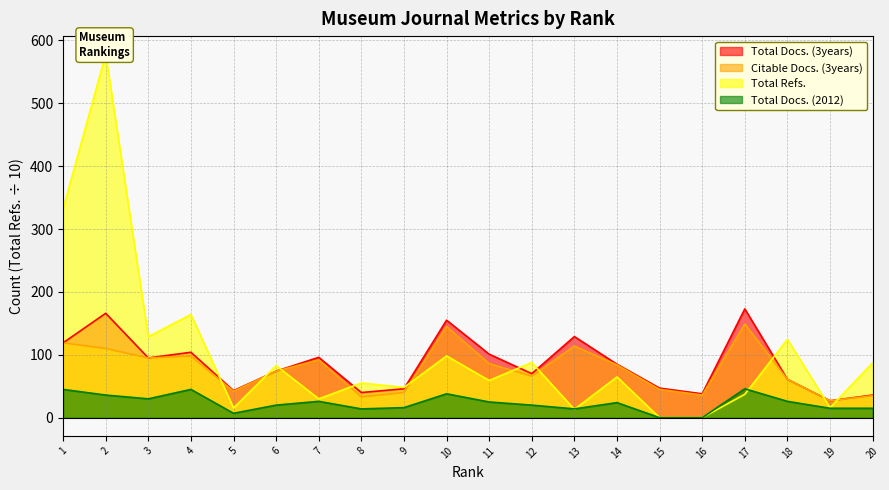

Does the chart display data point markers on the line(s)?

No